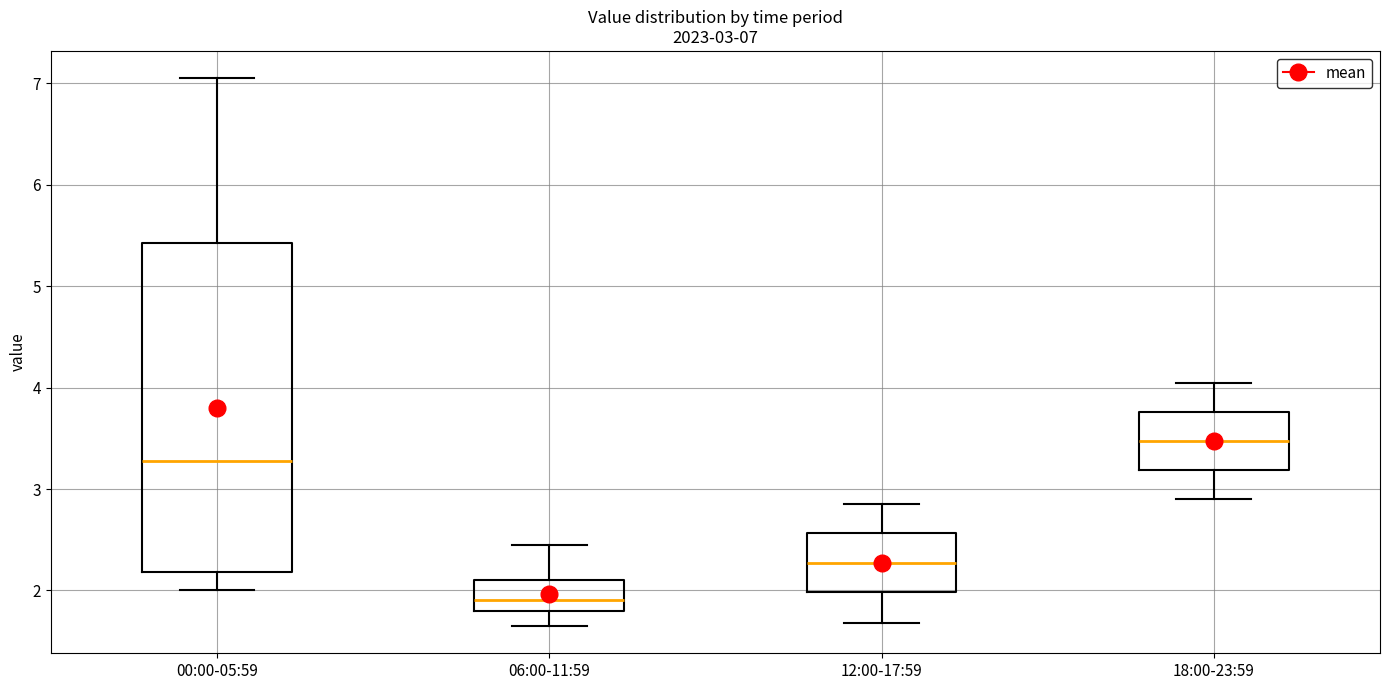

Which box is the tallest, from its lower edge to its upper edge?

00:00-05:59